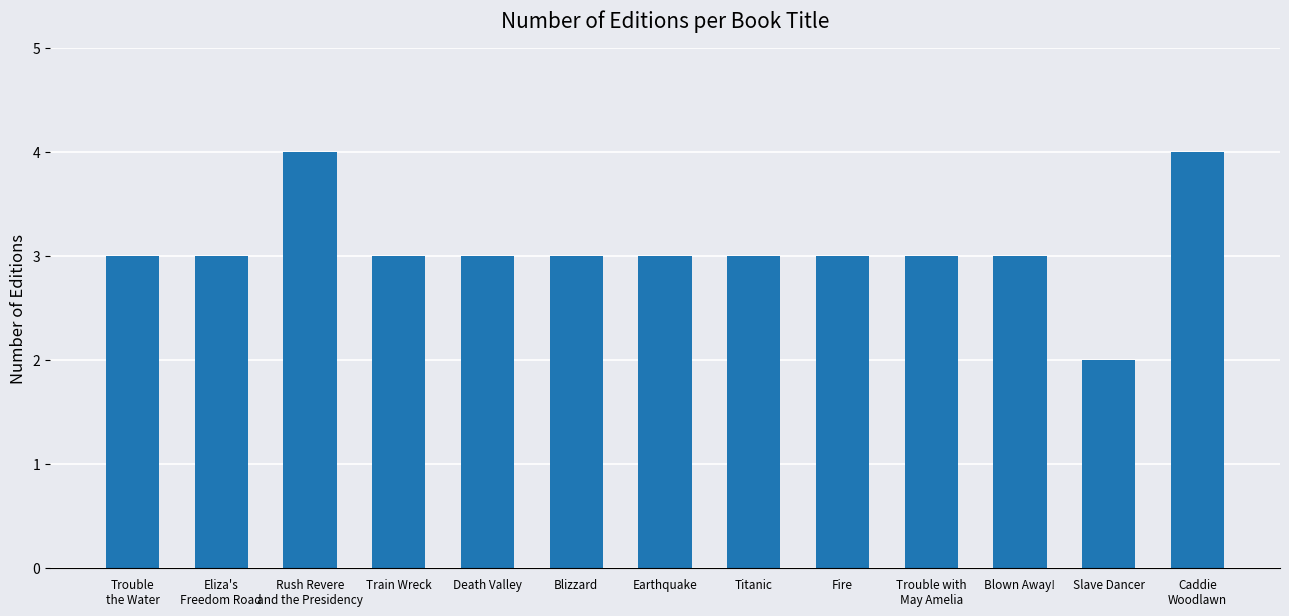

Count the number of data series in this chart.

1